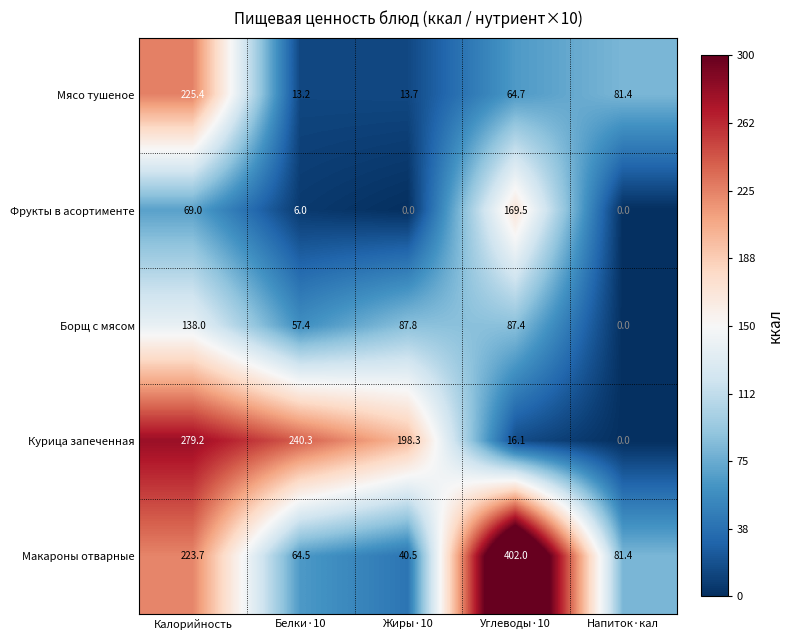

How many positive values does the Курица запеченная series have?

4